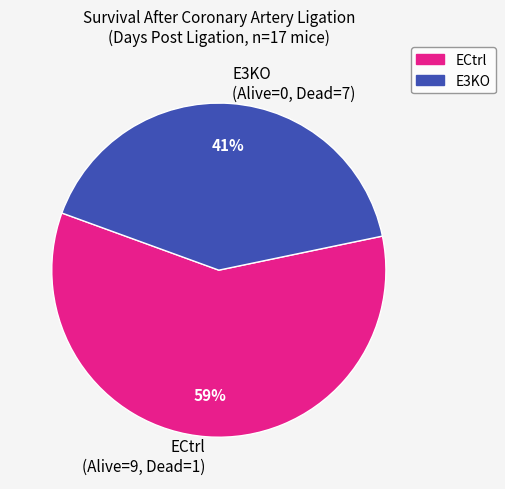

Which has a higher value, ECtrl (Alive=9, Dead=1) or E3KO (Alive=0, Dead=7)?

ECtrl (Alive=9, Dead=1)